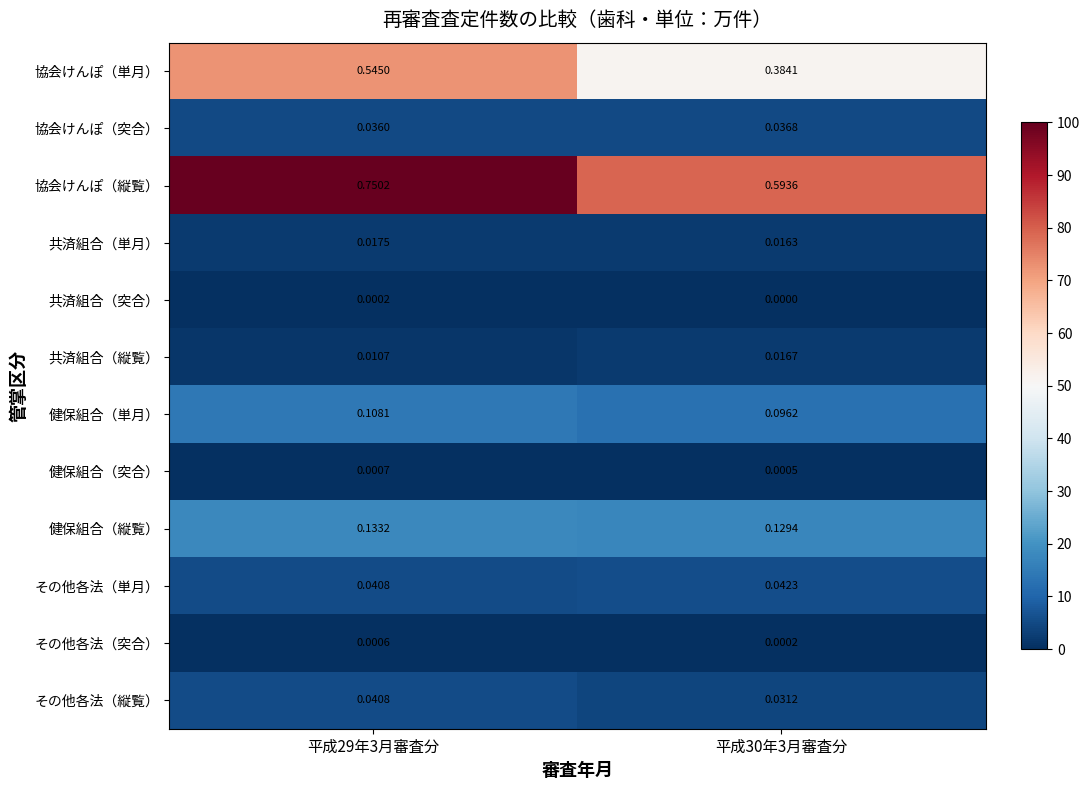

List the series in order of their peak value, lowest first.

共済組合（突合）, その他各法（突合）, 健保組合（突合）, 共済組合（縦覧）, 共済組合（単月）, 協会けんぽ（突合）, その他各法（縦覧）, その他各法（単月）, 健保組合（単月）, 健保組合（縦覧）, 協会けんぽ（単月）, 協会けんぽ（縦覧）